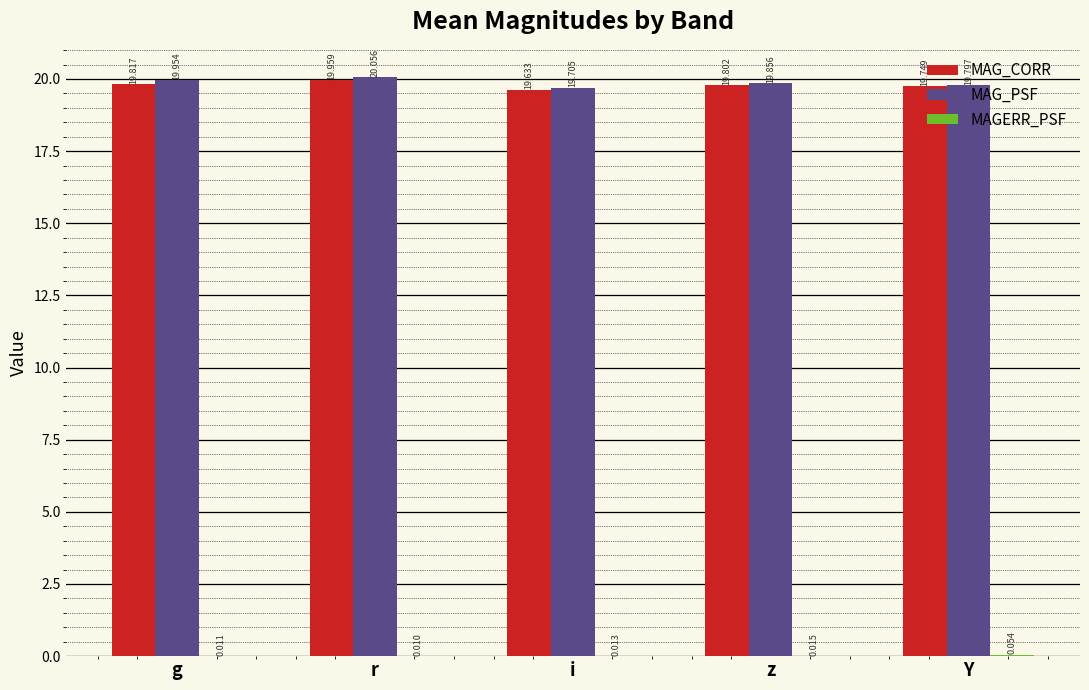

What is the average value of the MAG_PSF series?

19.9